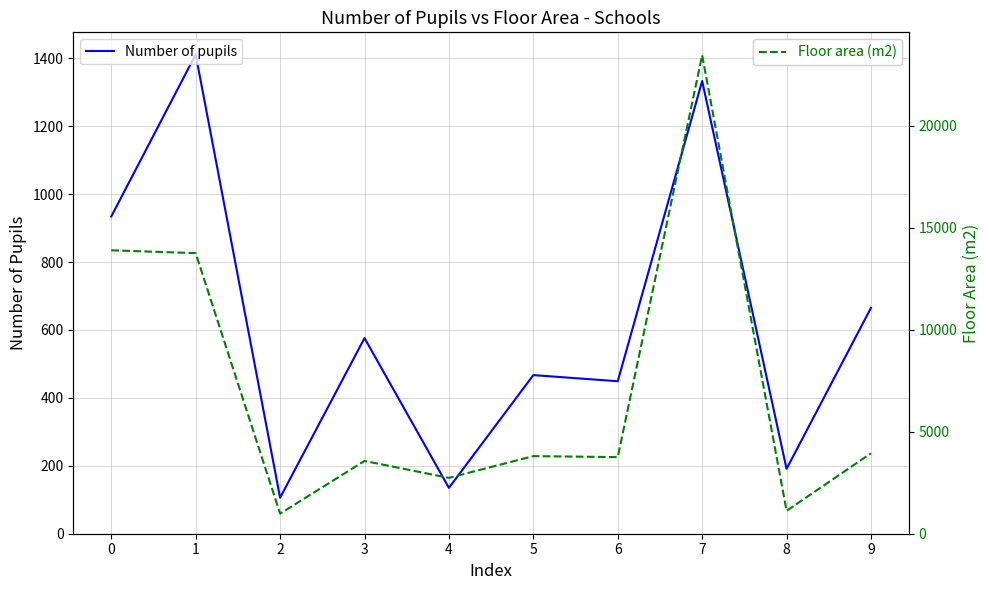

True or false: Number of pupils has more than 2 points higher than both neighbors.

True